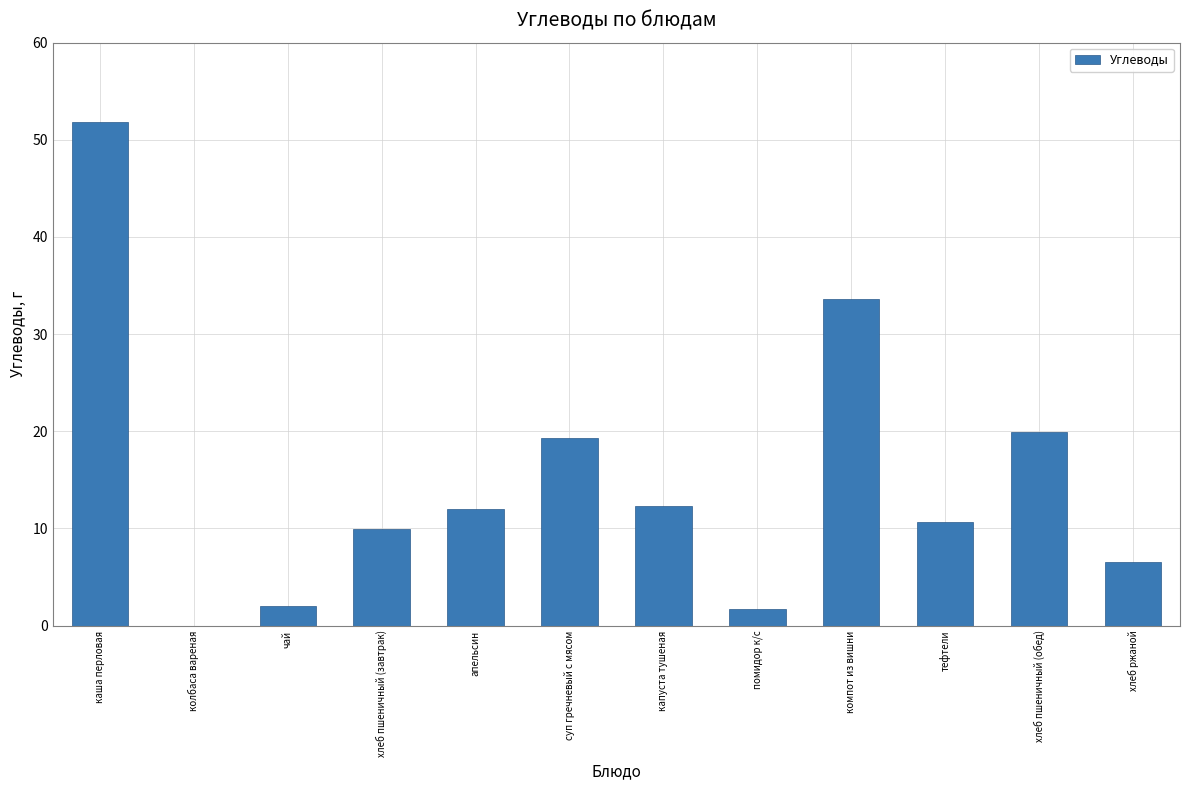

What is the greatest value displayed?

51.9